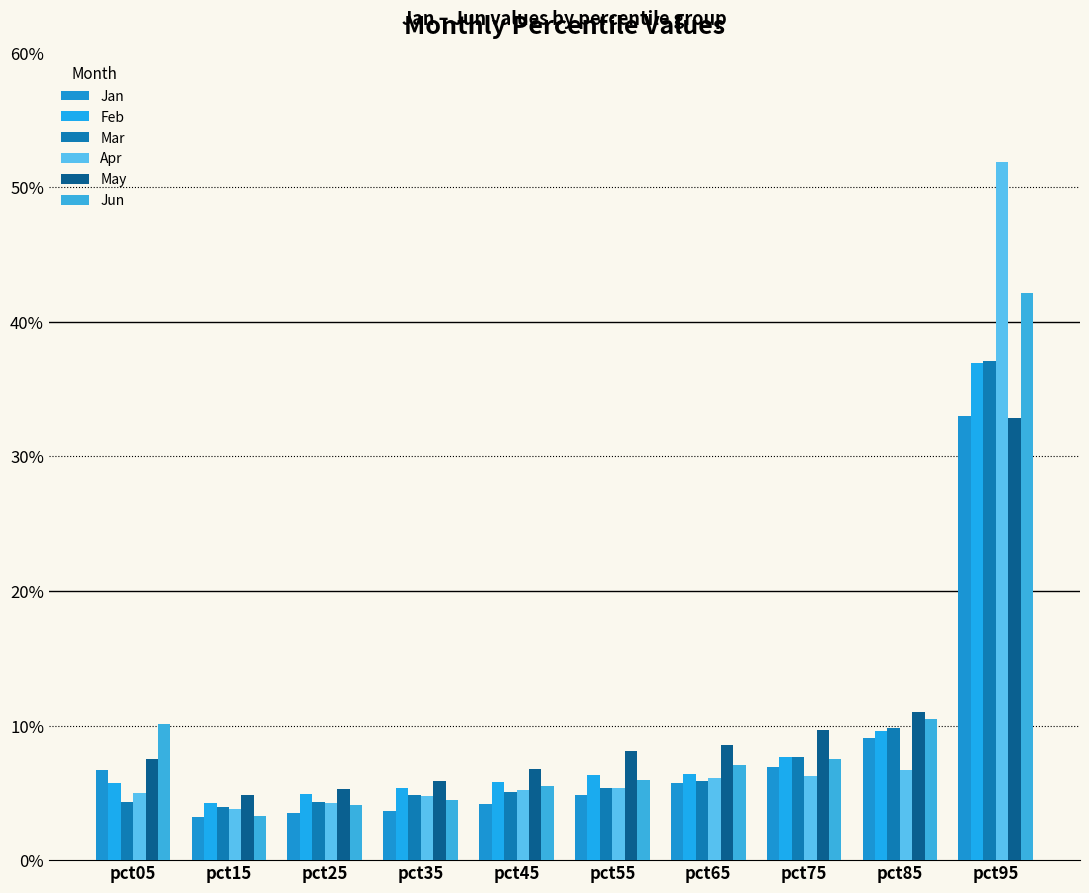

List the series in order of their peak value, lowest first.

May, Jan, Feb, Mar, Jun, Apr